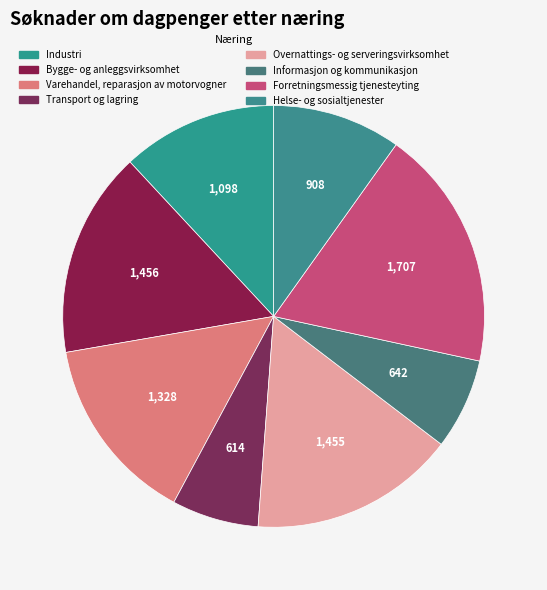

Between Overnattings- og serveringsvirksomhet and Helse- og sosialtjenester, which is larger?

Overnattings- og serveringsvirksomhet